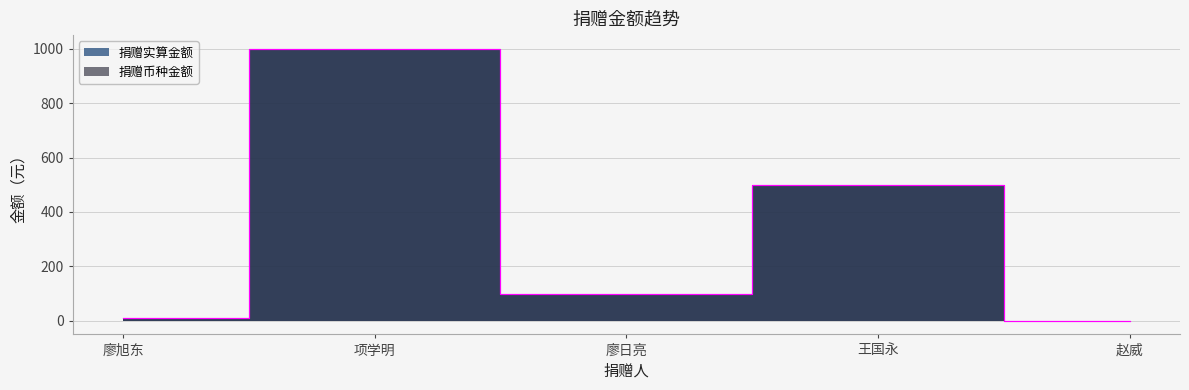

Is it true that 捐赠实算金额 equals 288 at 王国永?

False